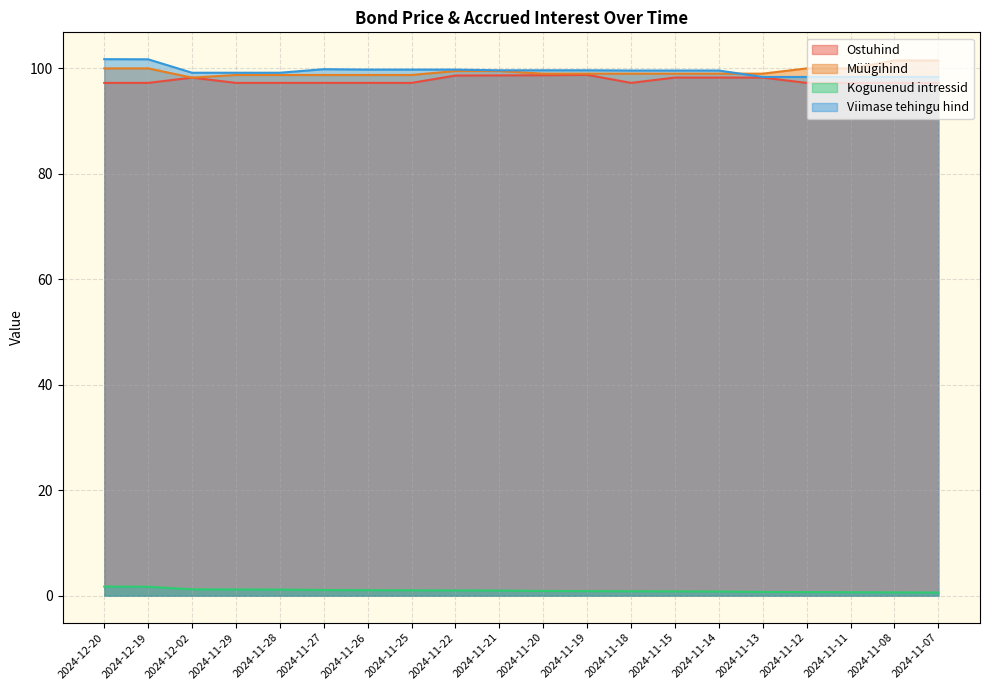

After their last crossing, which series has the higher values: Müügihind or Viimase tehingu hind?

Müügihind